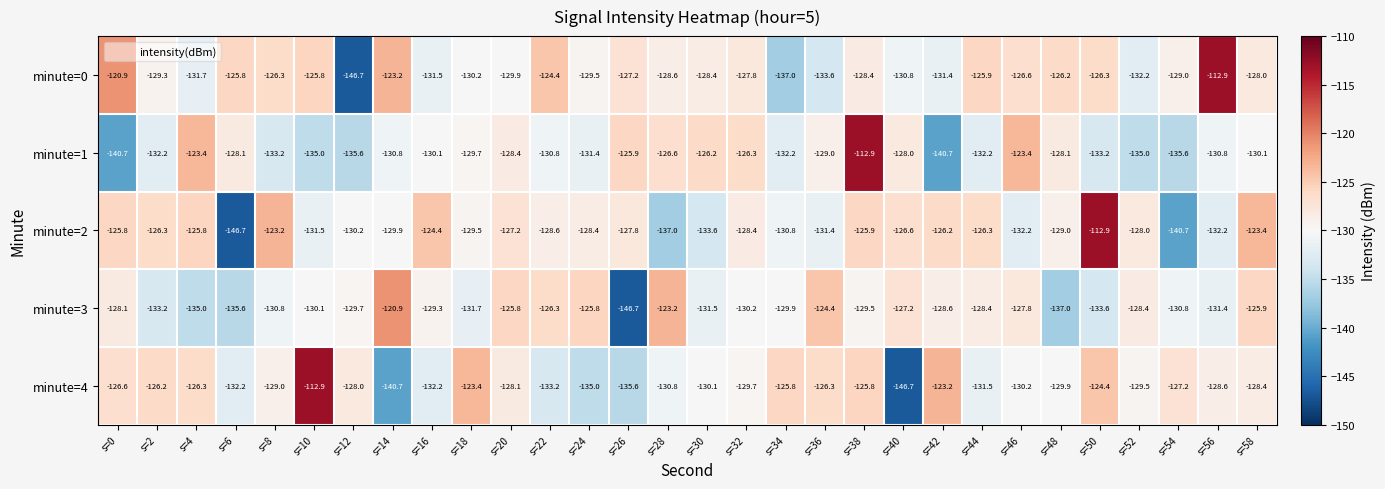

What is the sum of all minute=3 values?

-3896.8